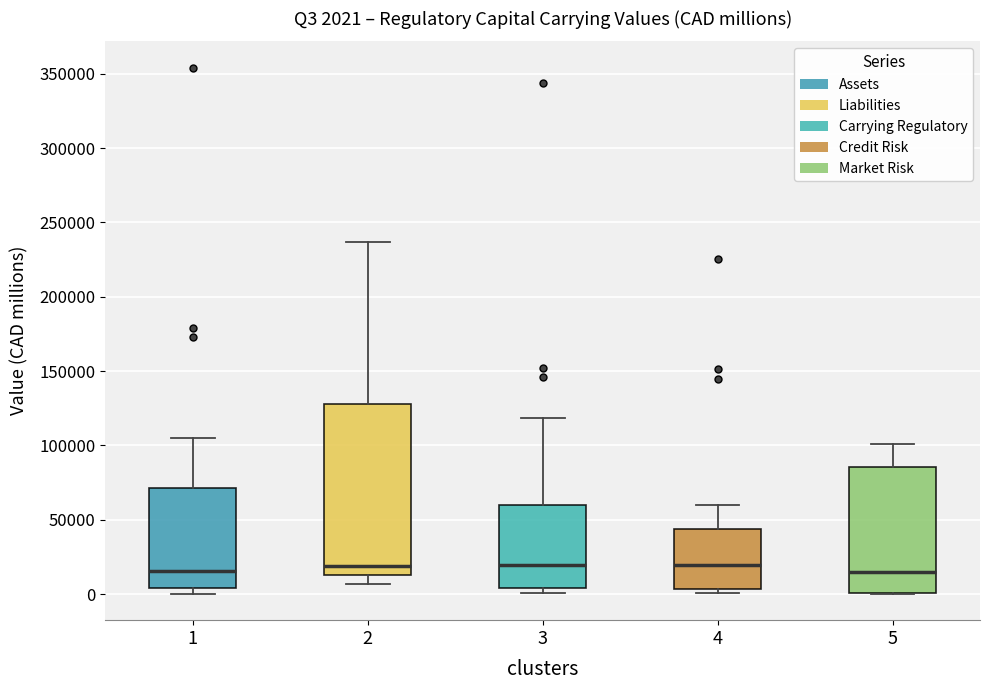

Which box is the tallest, from its lower edge to its upper edge?

2